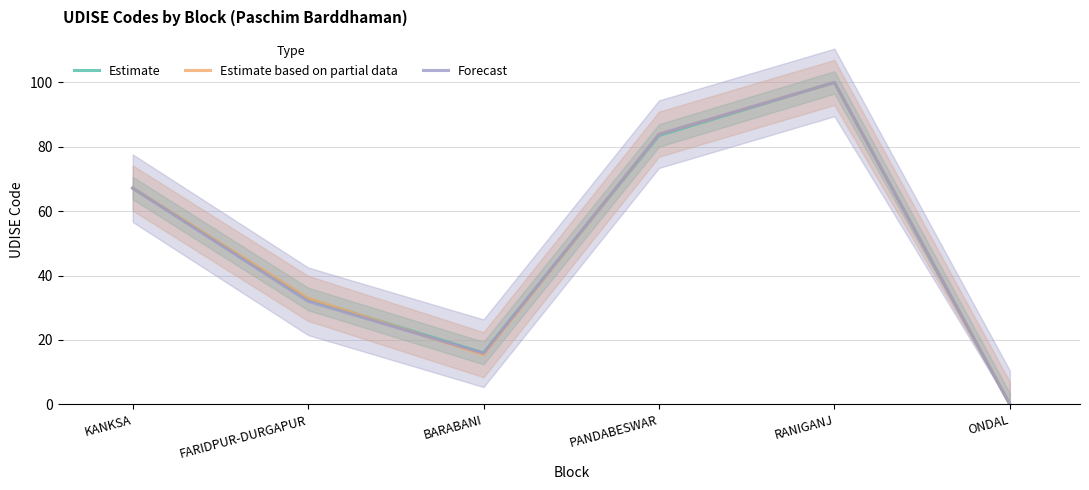

Reading right to left, list all the values displayed in this chart.

Estimate: ONDAL=0.0	RANIGANJ=100.0	PANDABESWAR=83.5	BARABANI=15.9	FARIDPUR-DURGAPUR=32.7	KANKSA=67.2
Estimate based on partial data: ONDAL=0.0	RANIGANJ=100.0	PANDABESWAR=83.9	BARABANI=15.4	FARIDPUR-DURGAPUR=32.9	KANKSA=67.2
Forecast: ONDAL=0.0	RANIGANJ=100.0	PANDABESWAR=83.9	BARABANI=15.9	FARIDPUR-DURGAPUR=32.0	KANKSA=67.2